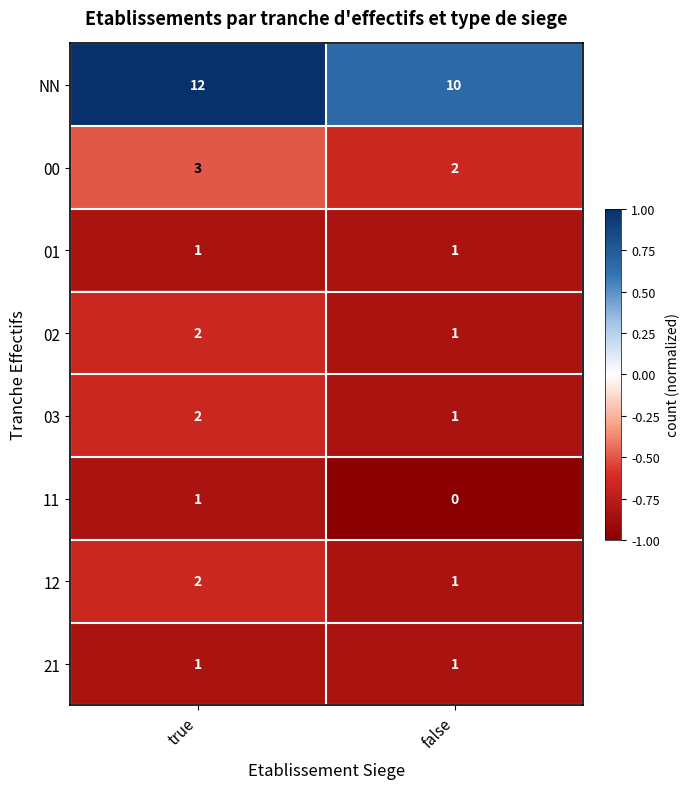

True or false: 12 has a value of 1 at true.

False